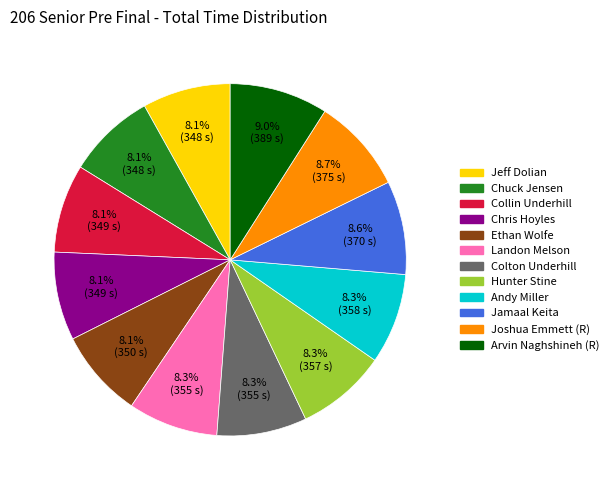

What percentage is the Landon Melson slice, to the nearest percent?

8%